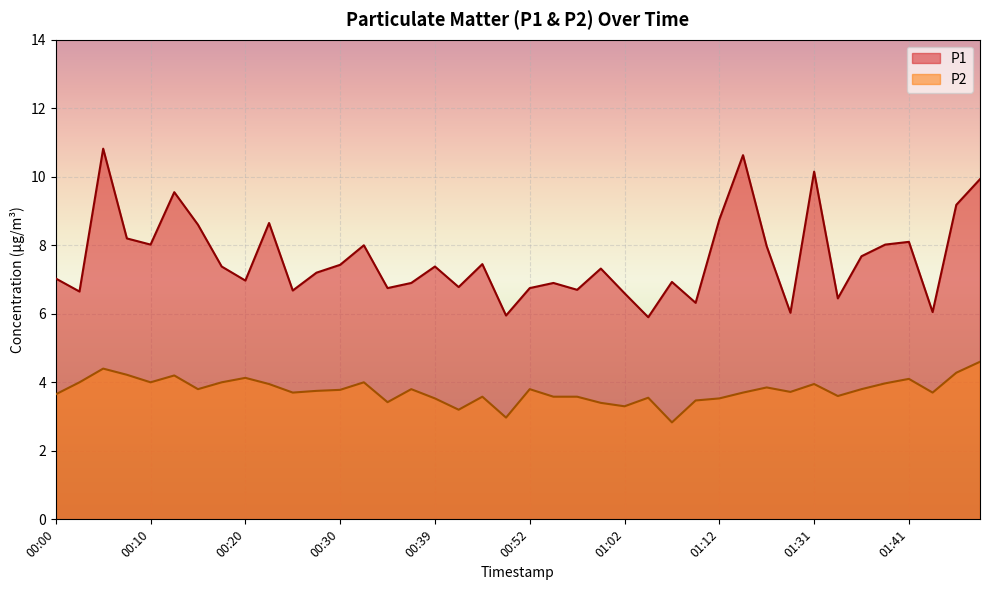

Which series has the largest total across all categories?

P1